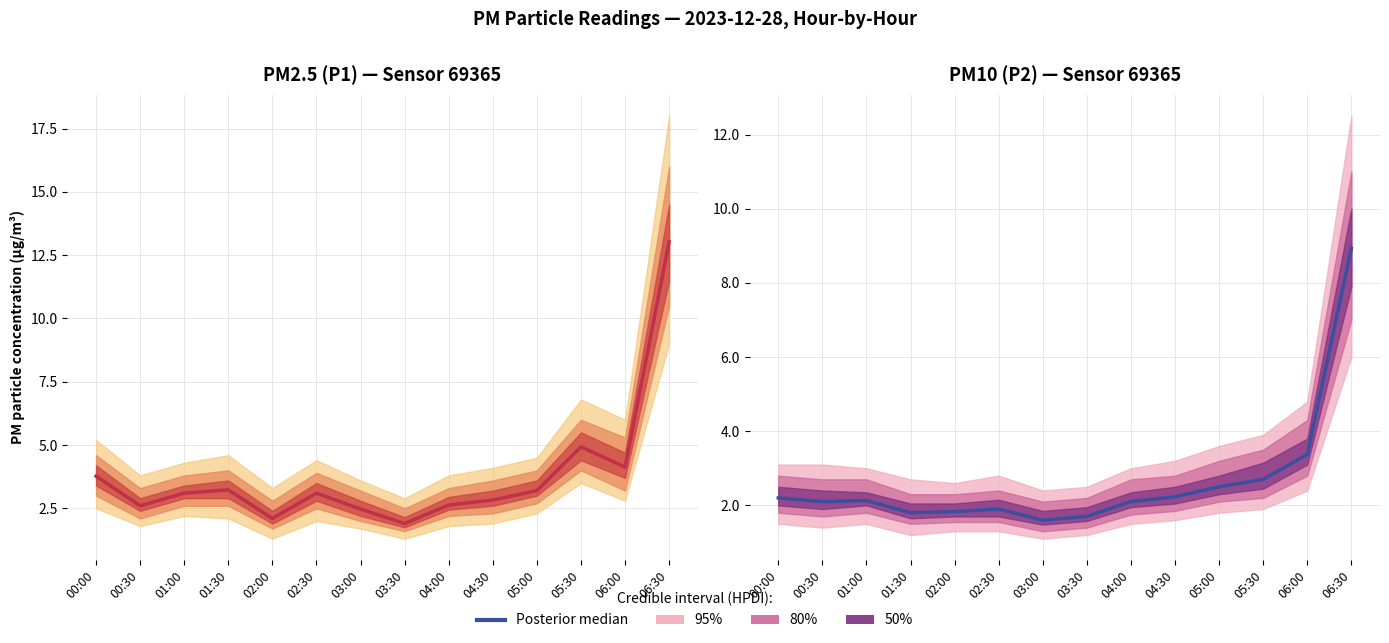

How many points are lower than both their immediate neighbors (excluding endpoints)?

3